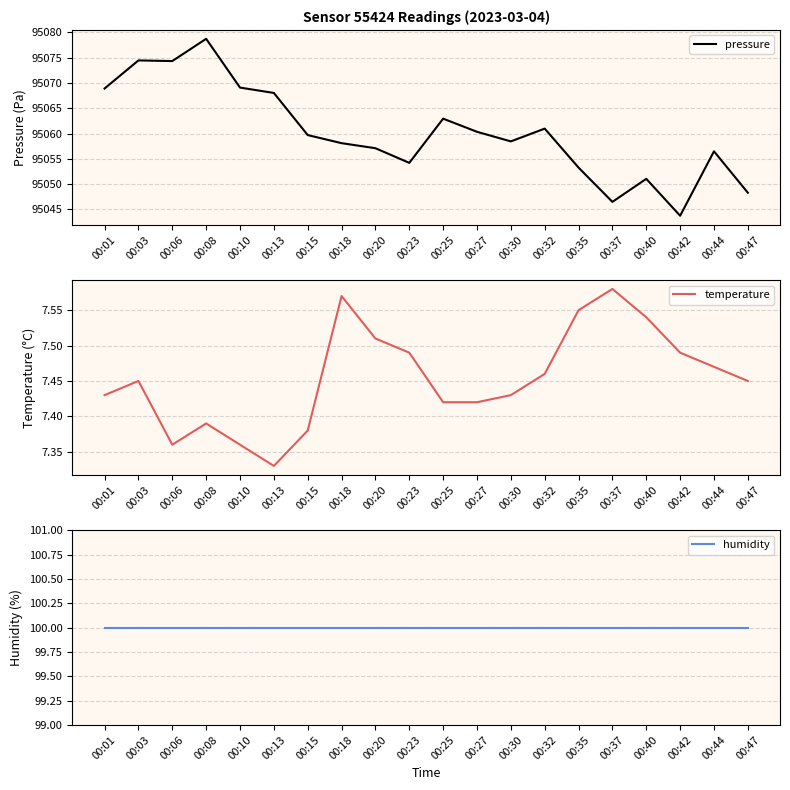

Which has a higher value, 00:08 or 00:18?

00:08